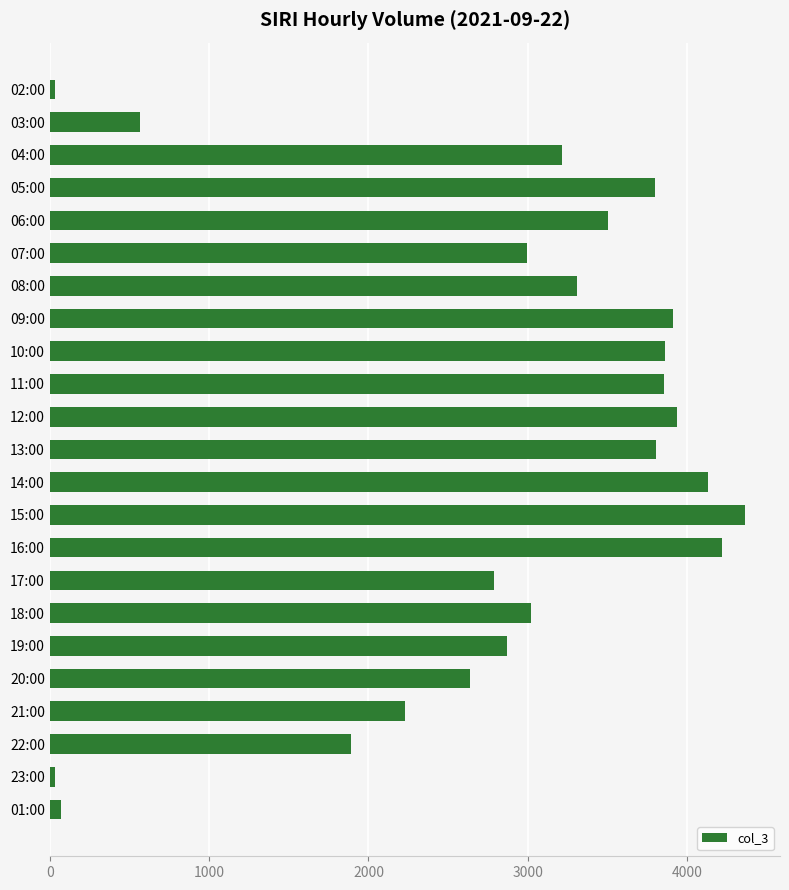

The value at 12:00 is 3938. True or false?

True